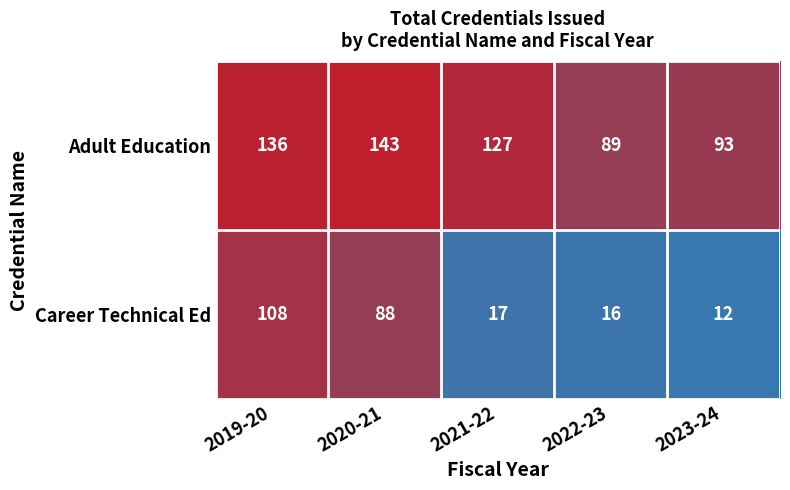

What is the approximate value of Adult Education at 2023-24, to the nearest 5?

95